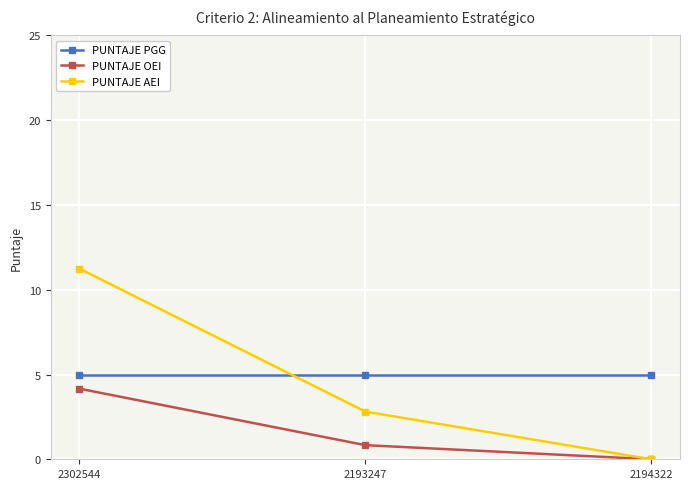

Which label corresponds to the smallest value in the chart?

2194322